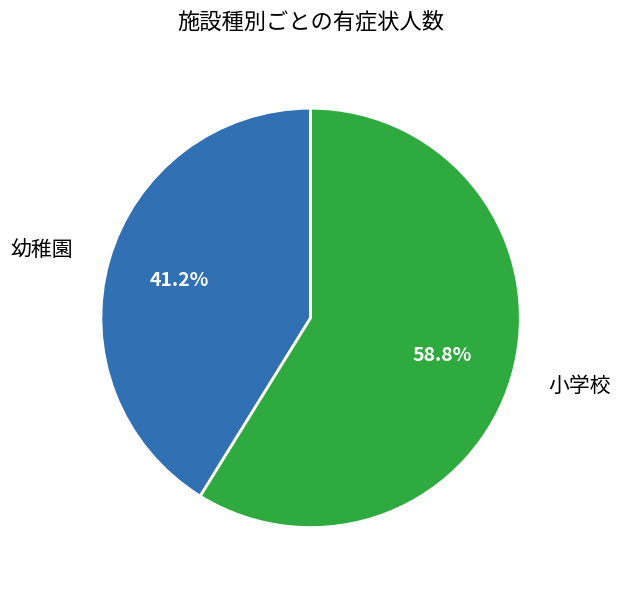

Is there a majority slice in this chart?

Yes